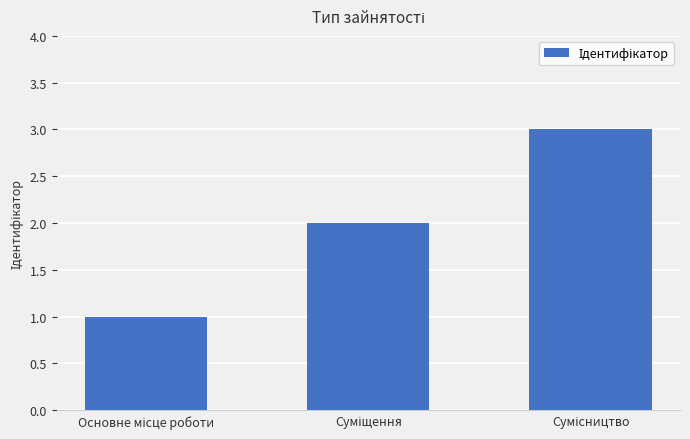

What is the maximum value shown in the chart?

3